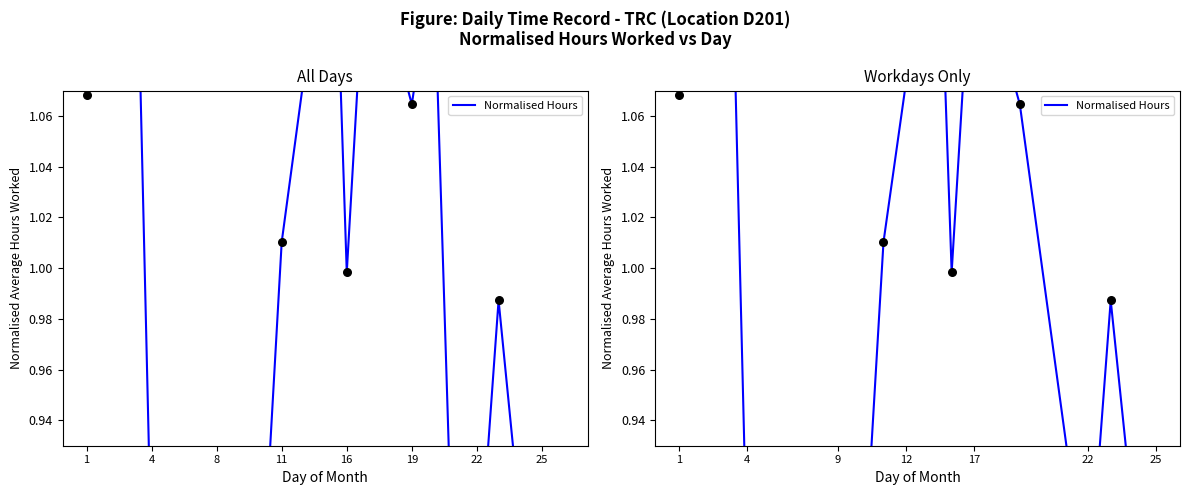

Between 17 and 19, which is larger?

17